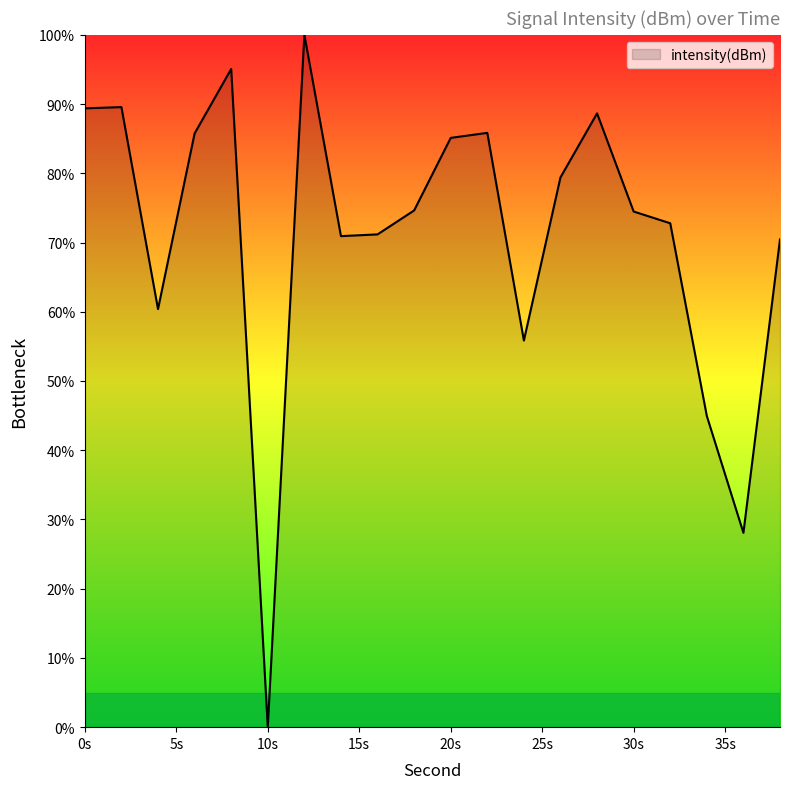

What is the difference between the maximum and minimum values?

100.0